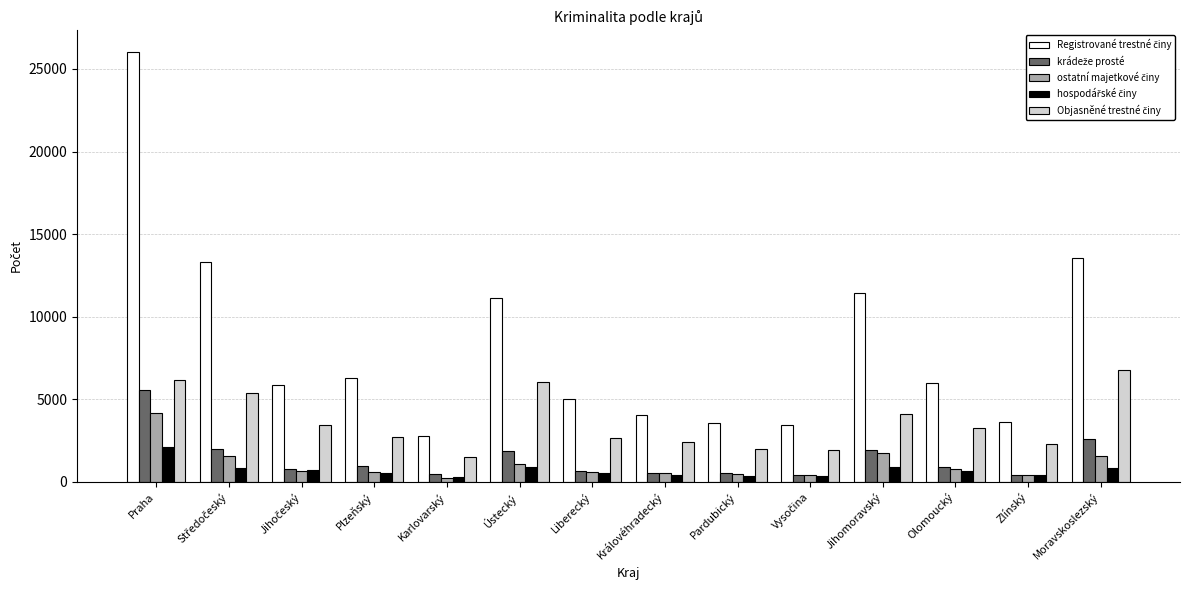

At which category is the sum across all series the highest?

Praha